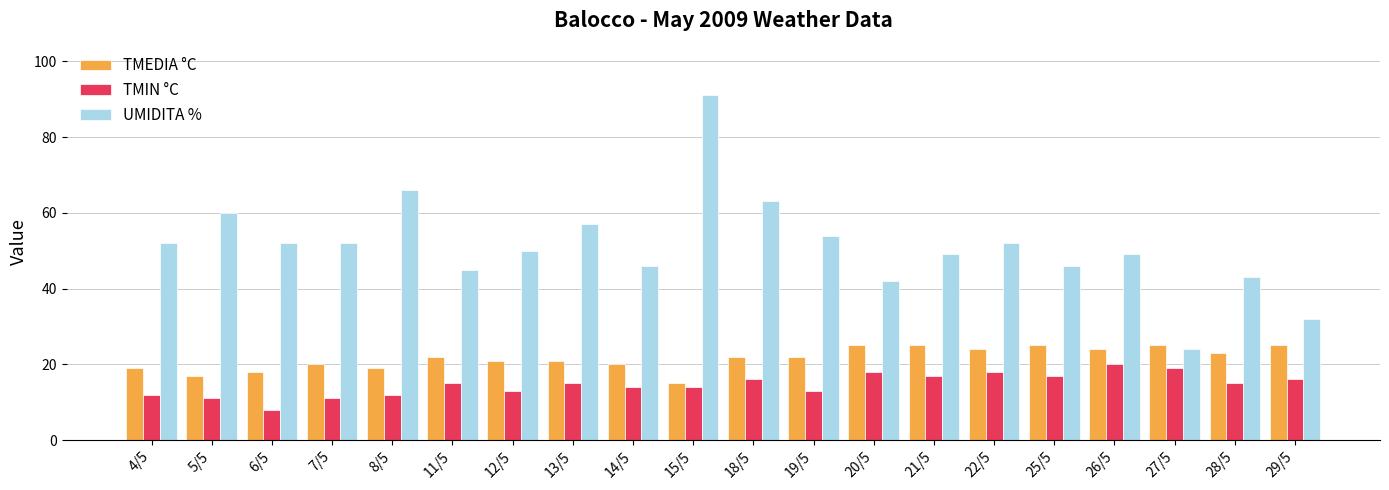

Reading left to right, extract all data points from this chart.

TMEDIA °C: 4/5=19	5/5=17	6/5=18	7/5=20	8/5=19	11/5=22	12/5=21	13/5=21	14/5=20	15/5=15	18/5=22	19/5=22	20/5=25	21/5=25	22/5=24	25/5=25	26/5=24	27/5=25	28/5=23	29/5=25
TMIN °C: 4/5=12	5/5=11	6/5=8	7/5=11	8/5=12	11/5=15	12/5=13	13/5=15	14/5=14	15/5=14	18/5=16	19/5=13	20/5=18	21/5=17	22/5=18	25/5=17	26/5=20	27/5=19	28/5=15	29/5=16
UMIDITA %: 4/5=52	5/5=60	6/5=52	7/5=52	8/5=66	11/5=45	12/5=50	13/5=57	14/5=46	15/5=91	18/5=63	19/5=54	20/5=42	21/5=49	22/5=52	25/5=46	26/5=49	27/5=24	28/5=43	29/5=32